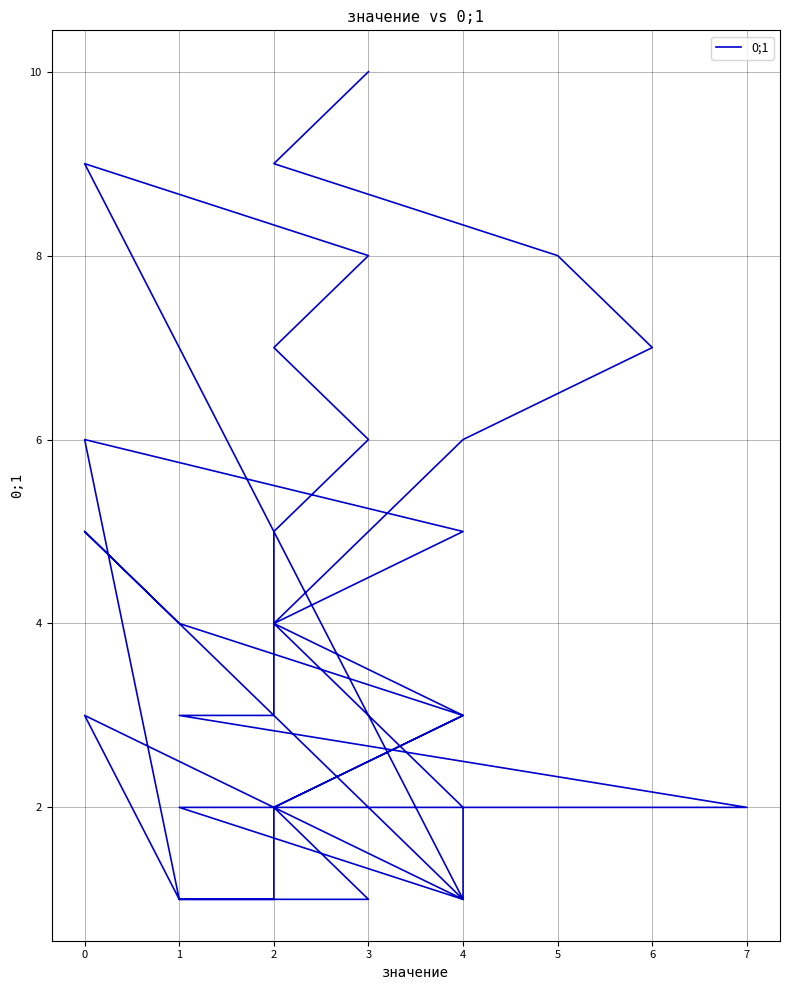

How many values are between 2 and 6?

26